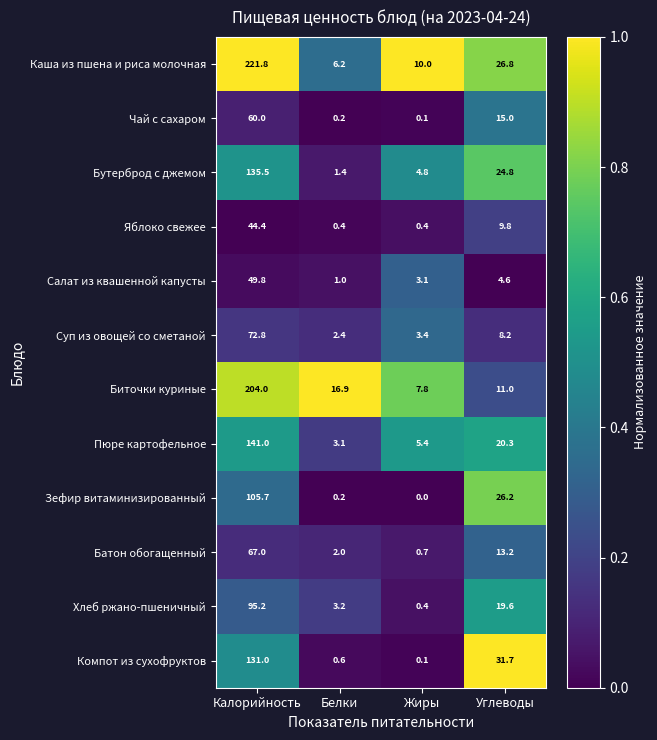

What is the difference between the Биточки куриные values at Калорийность and Жиры?

196.2